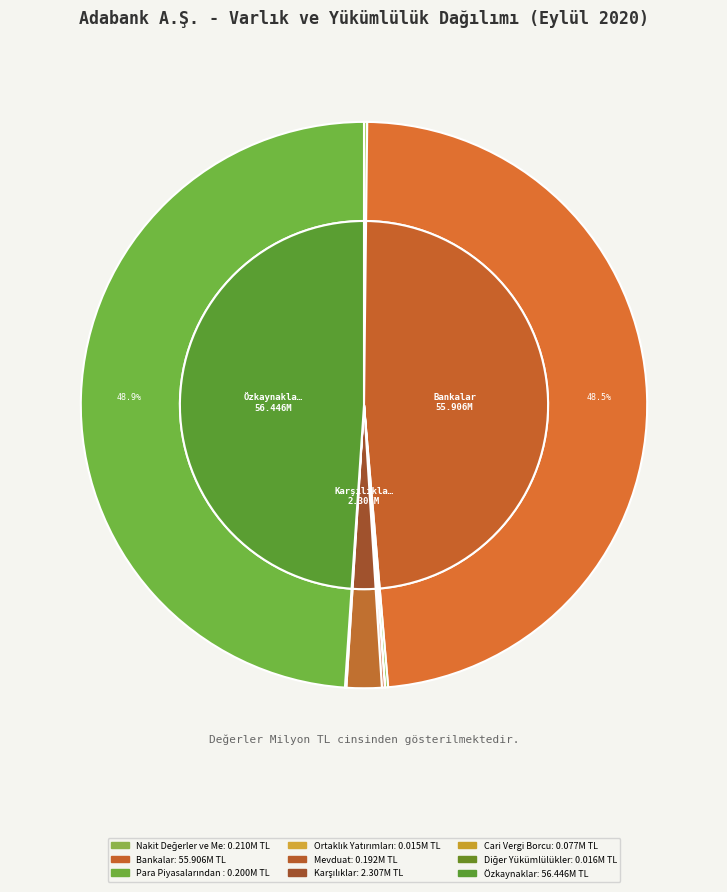

To the nearest percent, what is the average slice percentage?

11%